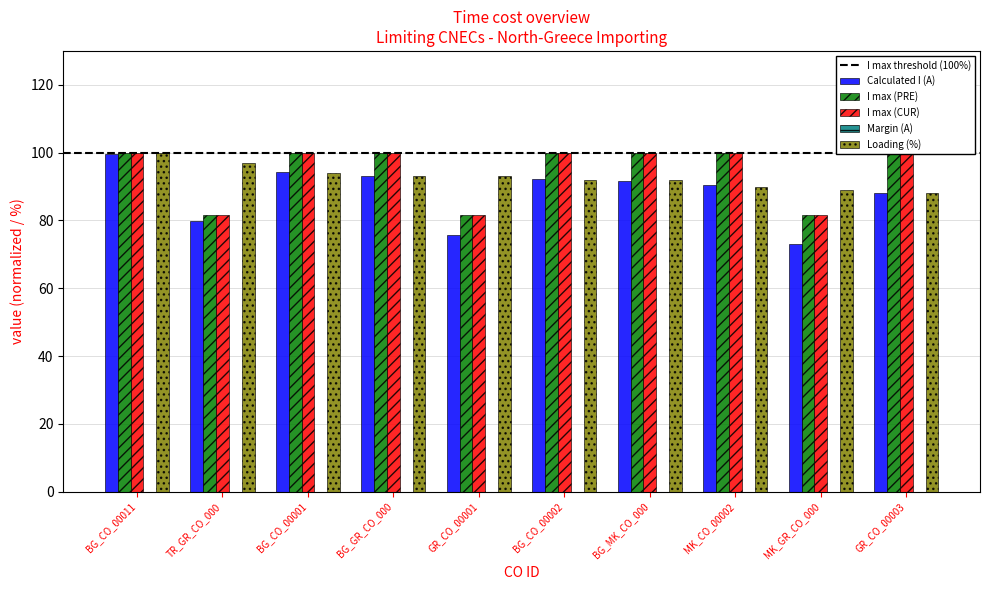

What are all the series names shown in the legend?

Calculated I (A), I max (PRE), I max (CUR), Margin (A), Loading (%)